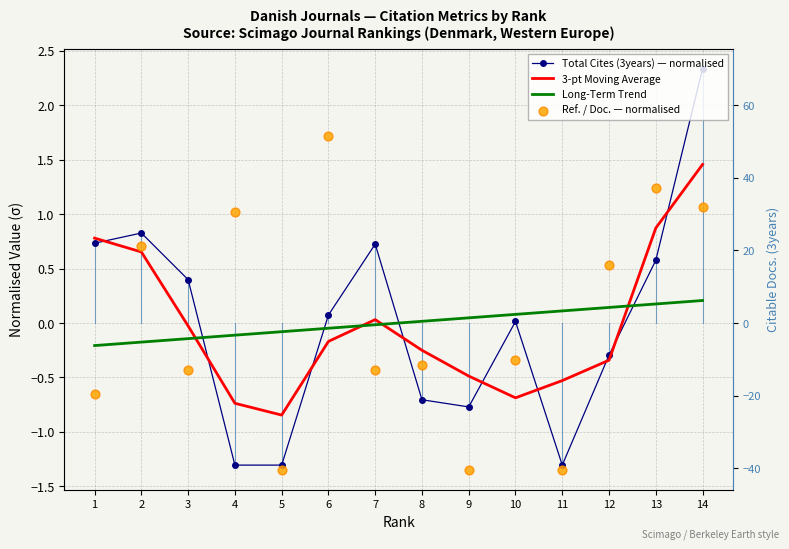

At which category is the sum across all series the highest?

14